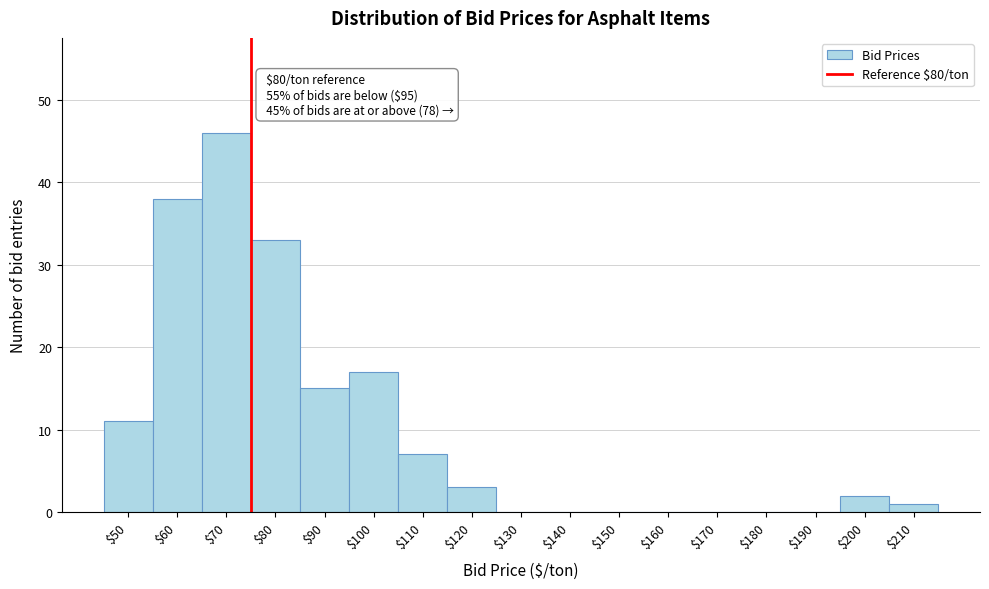

The chart shows a value of -30 at $190. True or false?

False